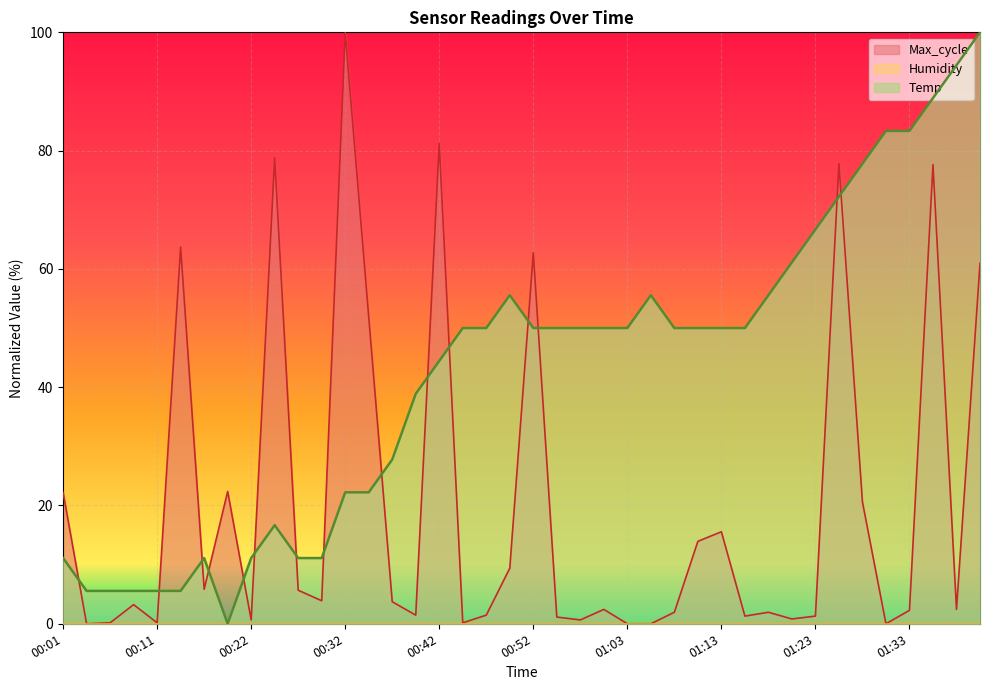

What is the label of the 6th point from the left?

00:14